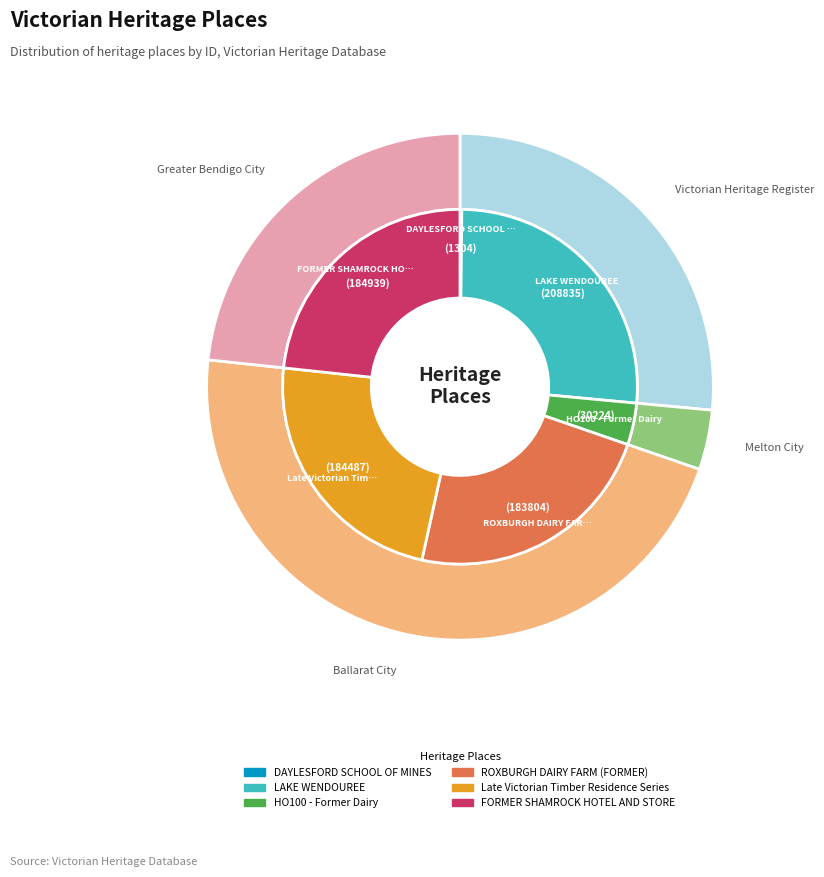

To the nearest percent, what is the difference between the Late Victorian Timber Residence Series and HO100 - Former Dairy slice percentages?

19%